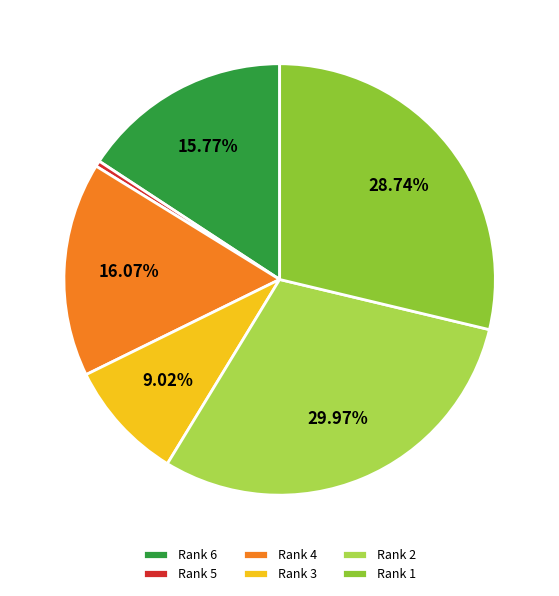

Approximately how many times larger is the value at Rank 4 compared to Rank 1?

0.6